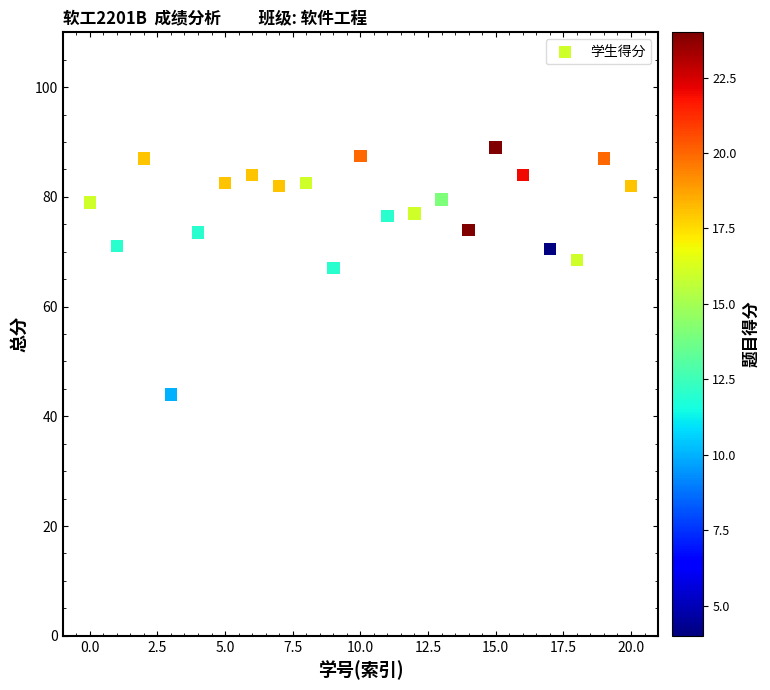

What is the range of Y values (max minus min)?

45.0